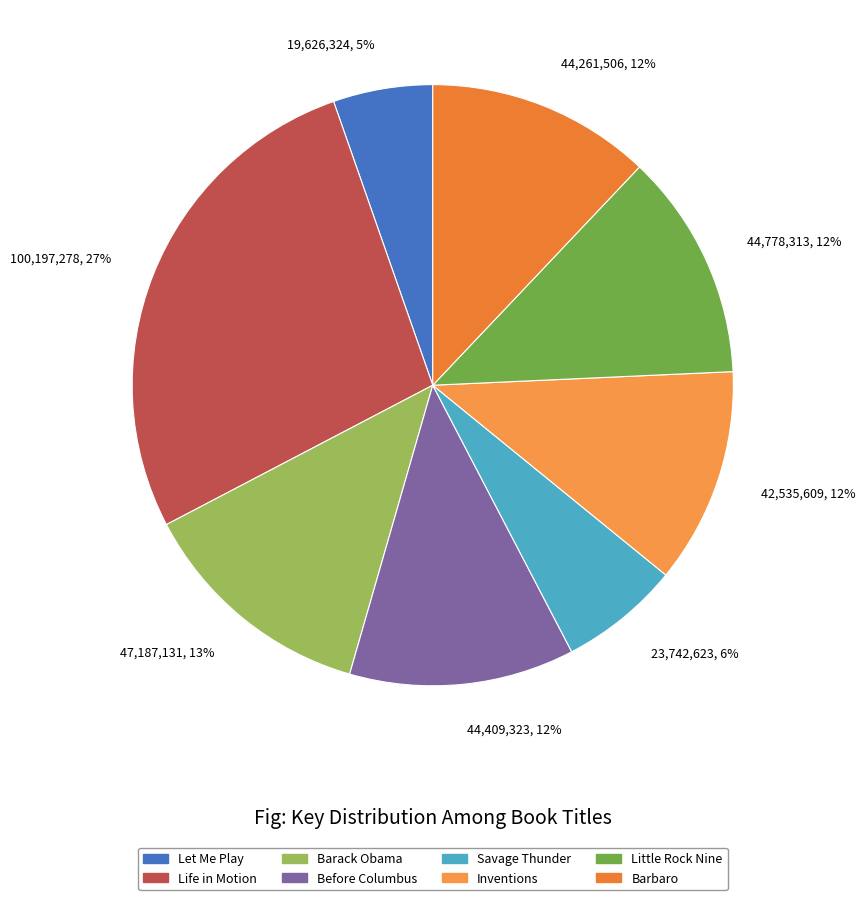

To the nearest percent, what is the combined percentage of Savage Thunder and Inventions?

18%